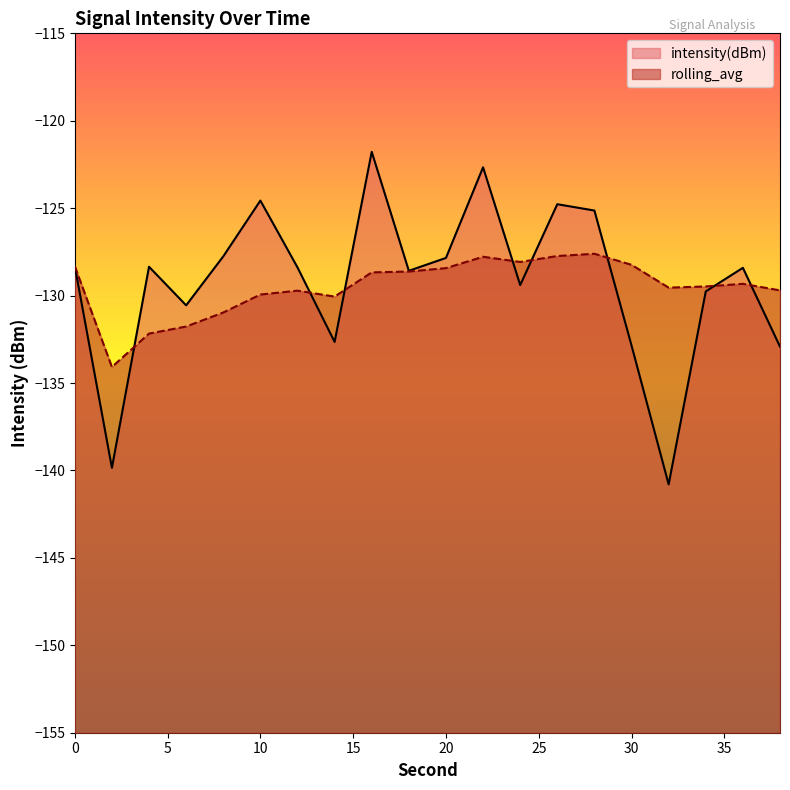

At which category is the sum across all series the highest?

22